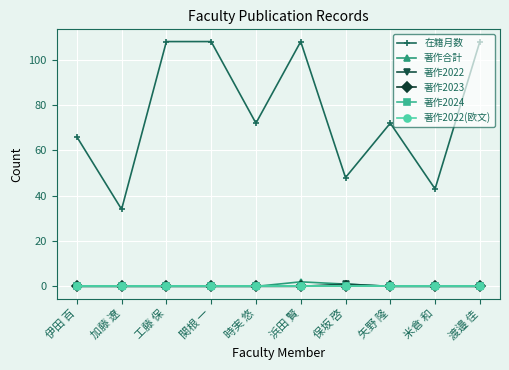

What is the spread (max minus min) of values at 工藤 保?

108